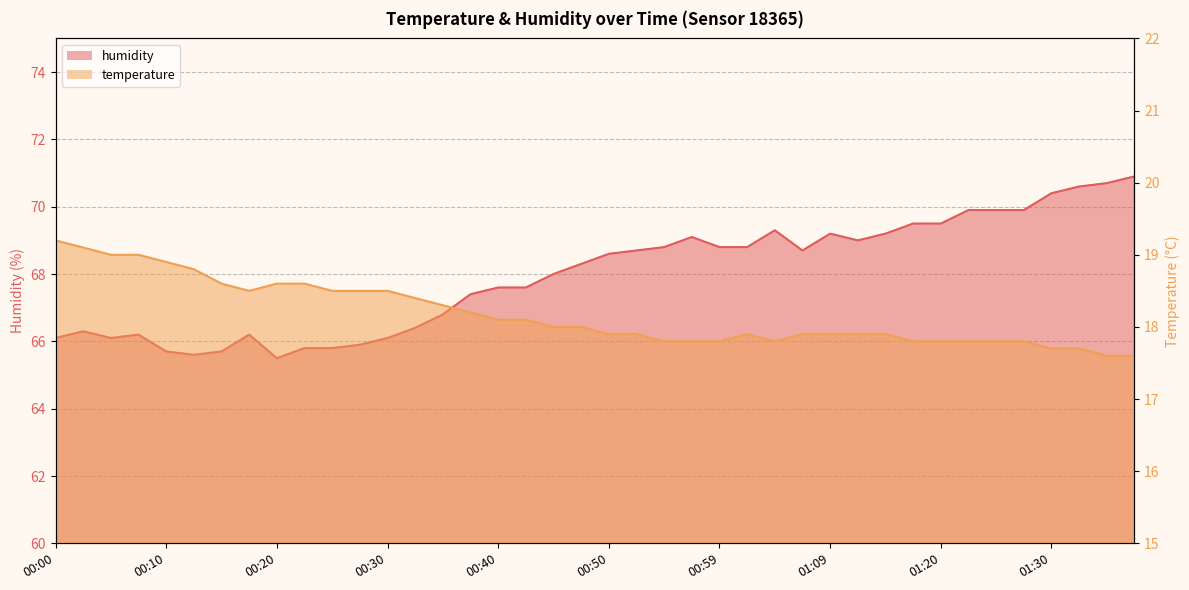

Reading left to right, transcribe all the data shown in this chart.

temperature: 19.2	19.1	19.0	19.0	18.9	18.8	18.6	18.5	18.6	18.6	18.5	18.5	18.5	18.4	18.3	18.2	18.1	18.1	18.0	18.0	17.9	17.9	17.8	17.8	17.8	17.9	17.8	17.9	17.9	17.9	17.9	17.8	17.8	17.8	17.8	17.8	17.7	17.7	17.6	17.6
humidity: 66.1	66.3	66.1	66.2	65.7	65.6	65.7	66.2	65.5	65.8	65.8	65.9	66.1	66.4	66.8	67.4	67.6	67.6	68.0	68.3	68.6	68.7	68.8	69.1	68.8	68.8	69.3	68.7	69.2	69.0	69.2	69.5	69.5	69.9	69.9	69.9	70.4	70.6	70.7	70.9